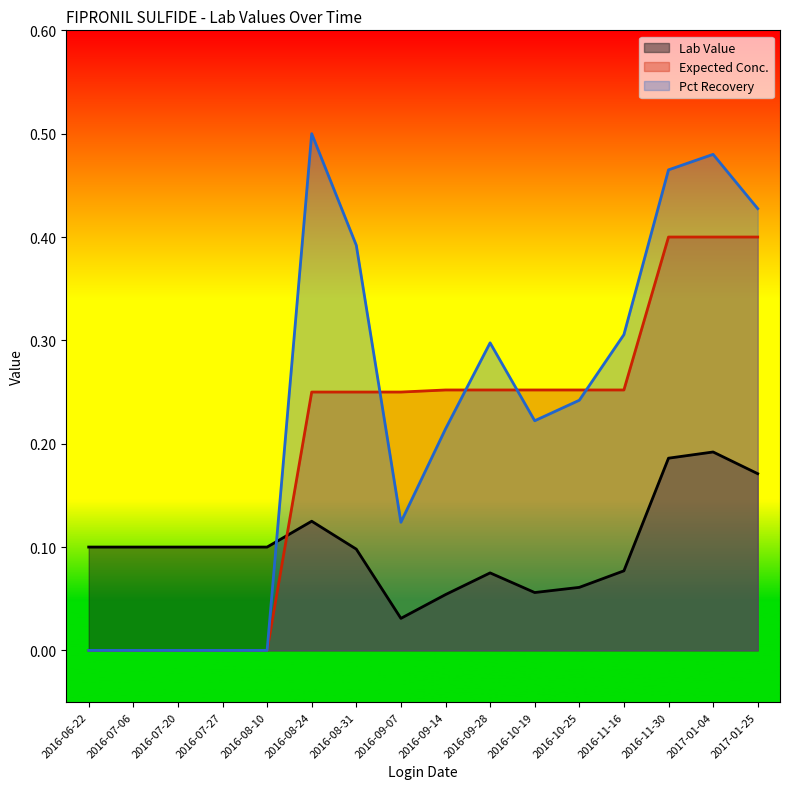

What value does the Pct Recovery series have at 2016-08-24?

0.5